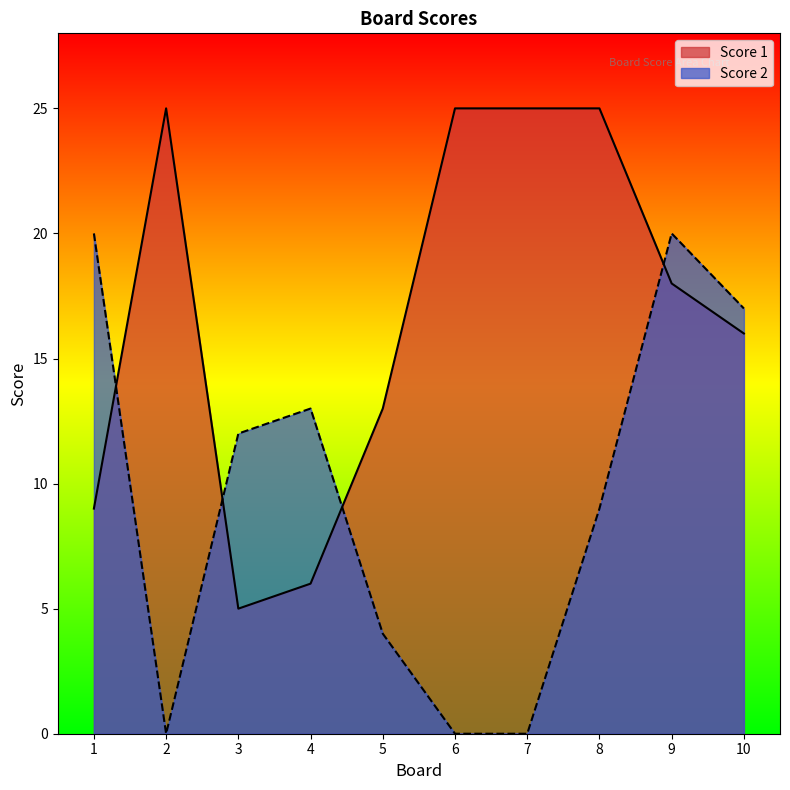

Reading right to left, list all the values displayed in this chart.

Score 1: 10=16	9=18	8=25	7=25	6=25	5=13	4=6	3=5	2=25	1=9
Score 2: 10=17	9=20	8=9	7=0	6=0	5=4	4=13	3=12	2=0	1=20